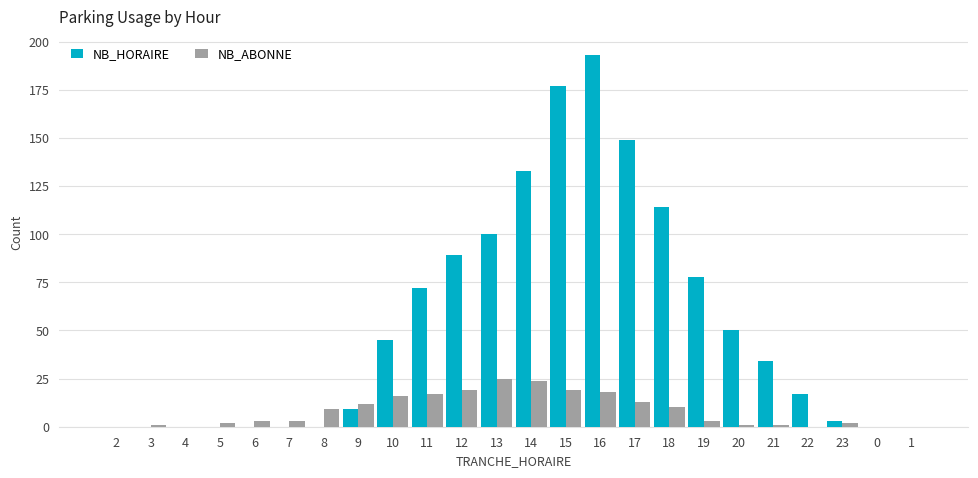

Which series has the largest total across all categories?

NB_HORAIRE